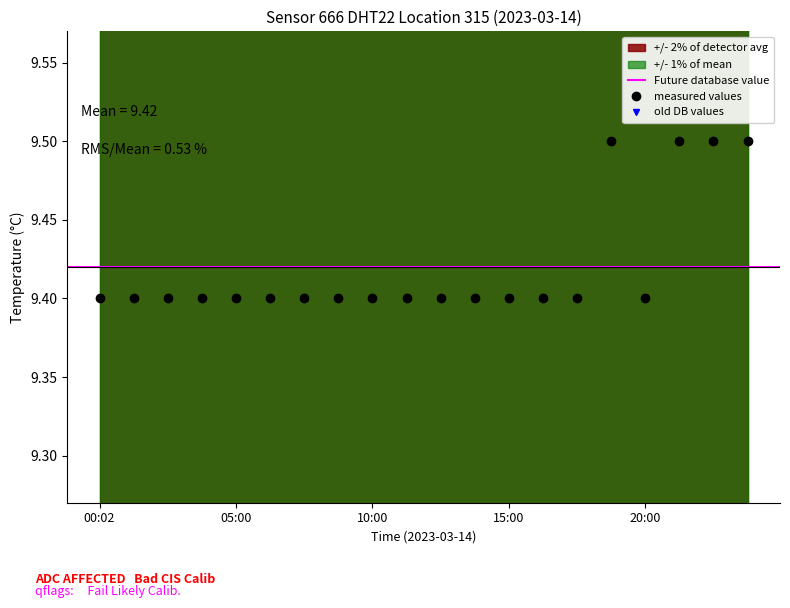

What is the minimum value shown in the chart?

9.4